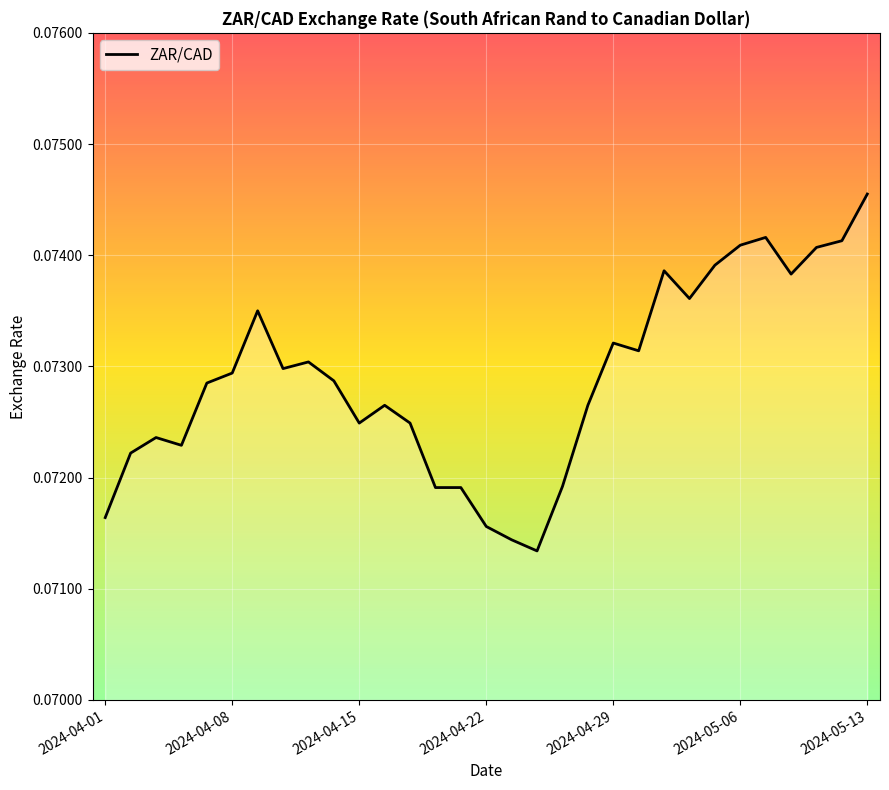

What is the sum of all values?

2.3